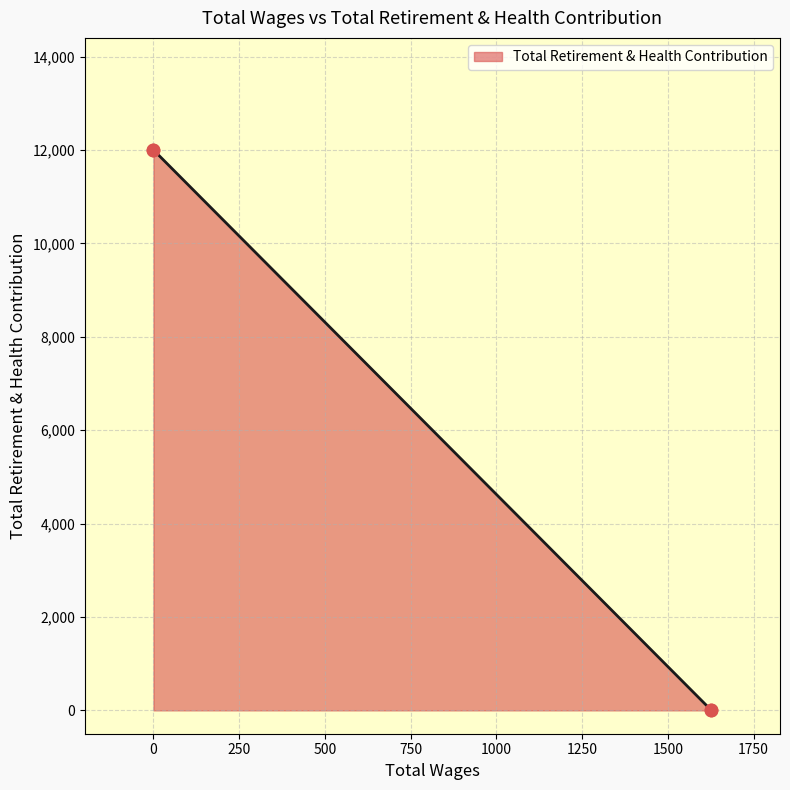

Approximately how many times larger is the value at 0 compared to 0?

1.0